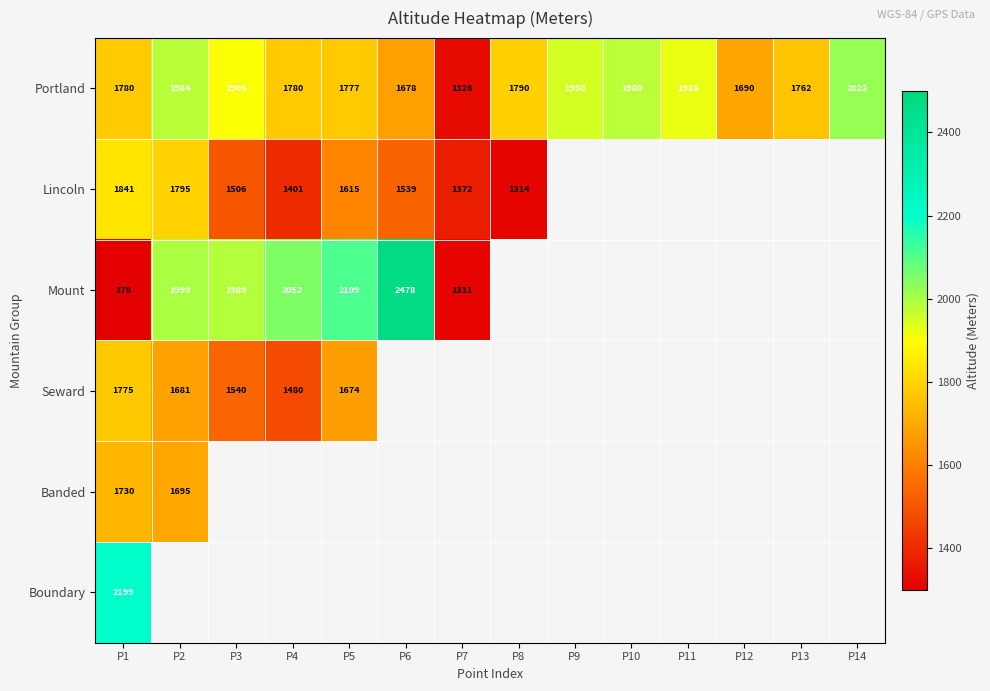

At how many categories does at least one series exceed 2305?

1